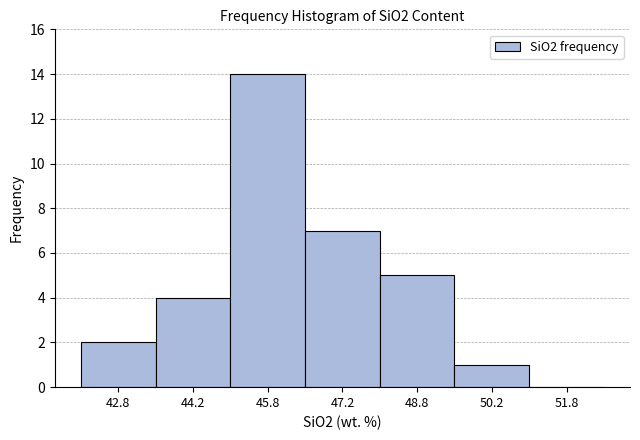

Over which range of the x-axis is the bar tallest?

45.0 to 46.5